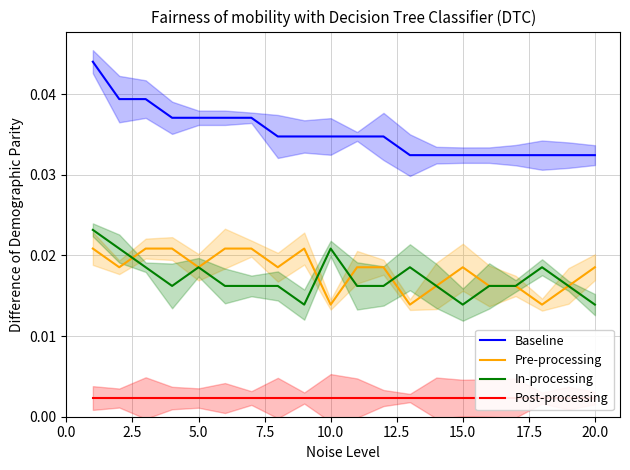

Count the number of categories in the chart.

20